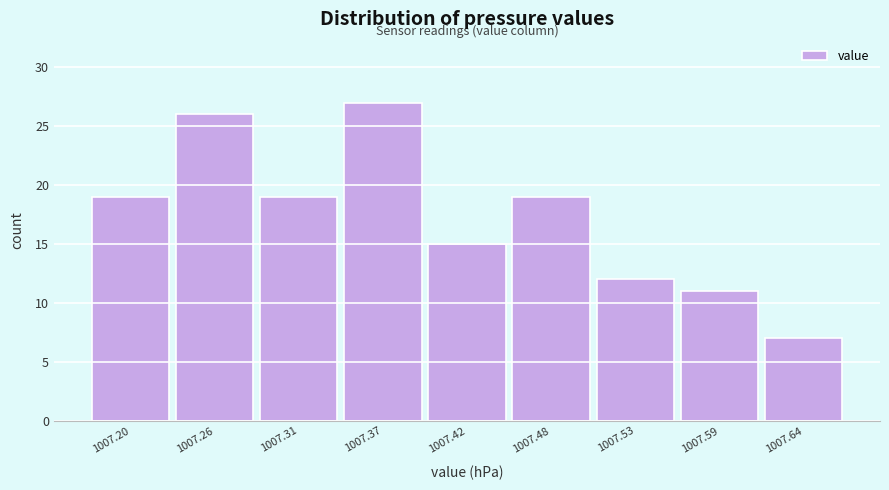

Reading left to right, transcribe all the data shown in this chart.

19	26	19	27	15	19	12	11	7